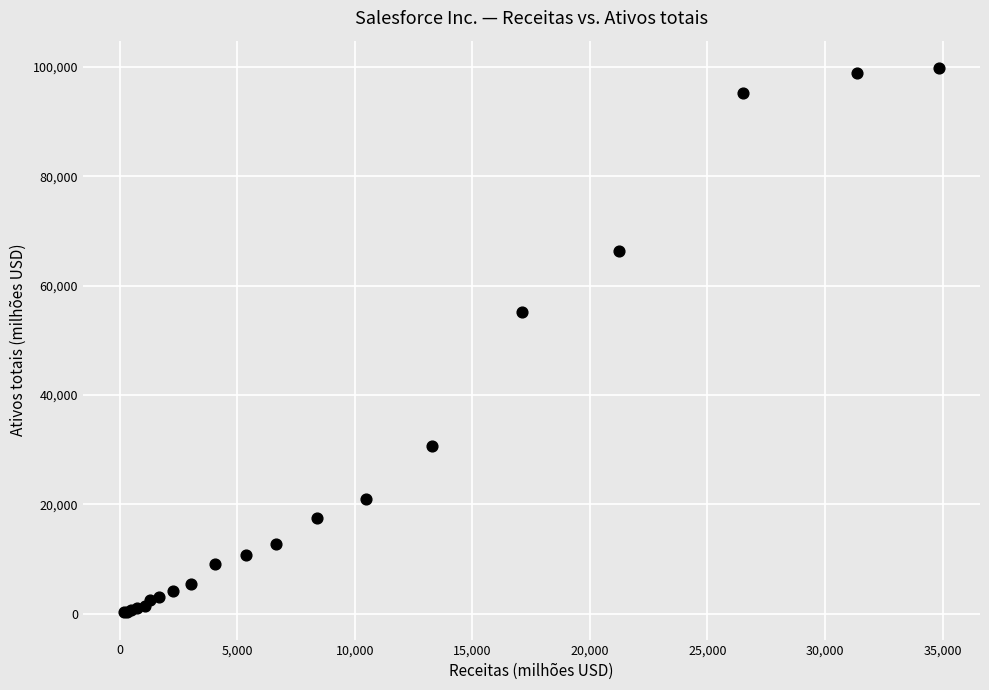

What Y value in the scatter plot is closest to 50051?

55126